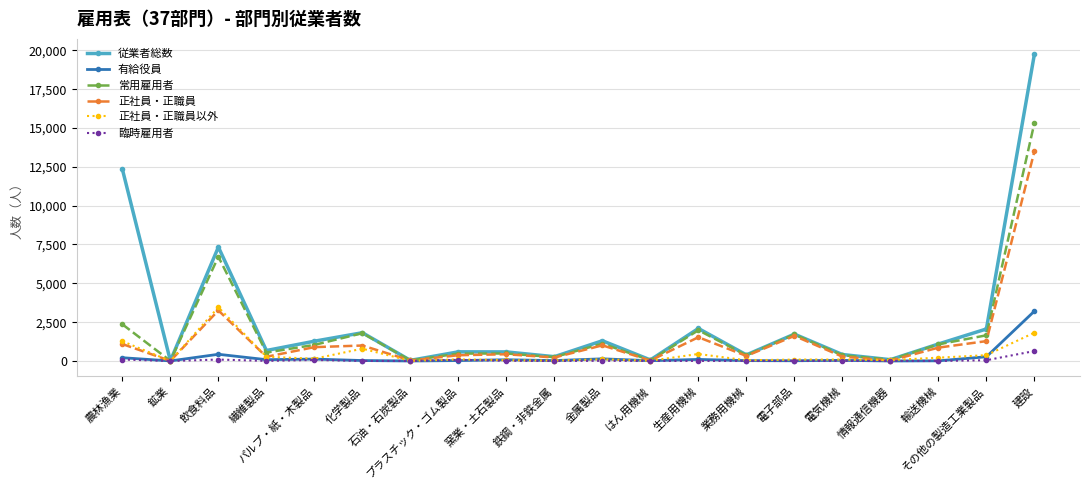

At which label does 有給役員 first exceed 40?

農林漁業